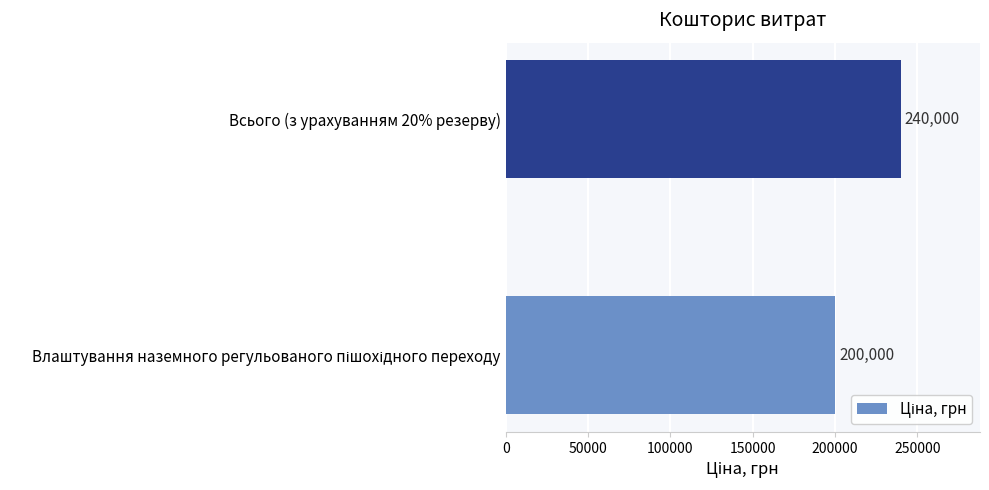

True or false: the data shows 338988 at Всього (з урахуванням 20% резерву).

False